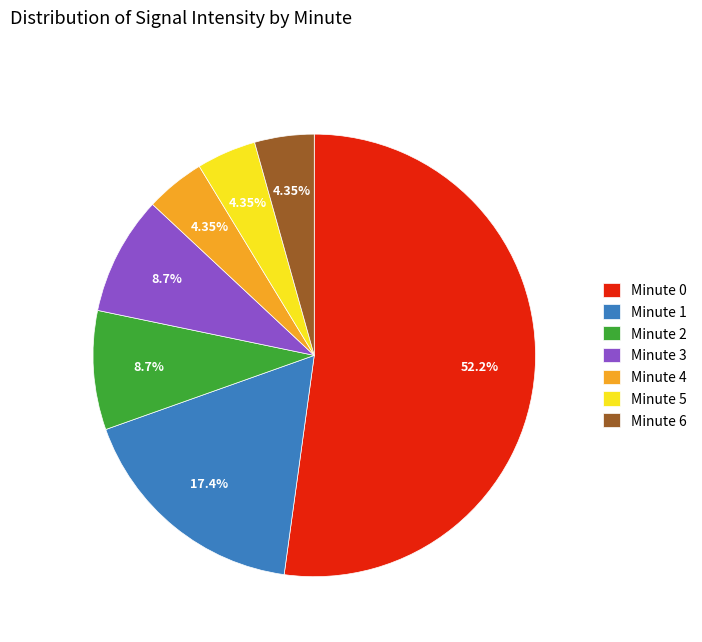

Do Minute 3 and Minute 1 together represent more than half of the pie?

No